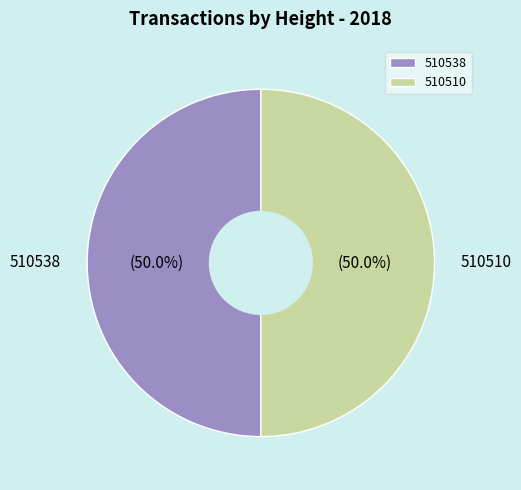

To the nearest percent, what is the combined percentage of 510510 and 510538?

100%